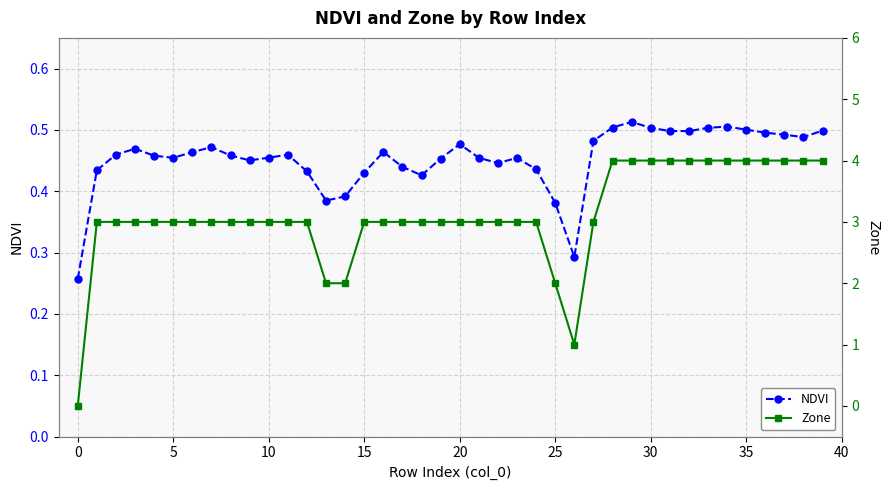

True or false: NDVI has more than 1 points higher than both neighbors.

True